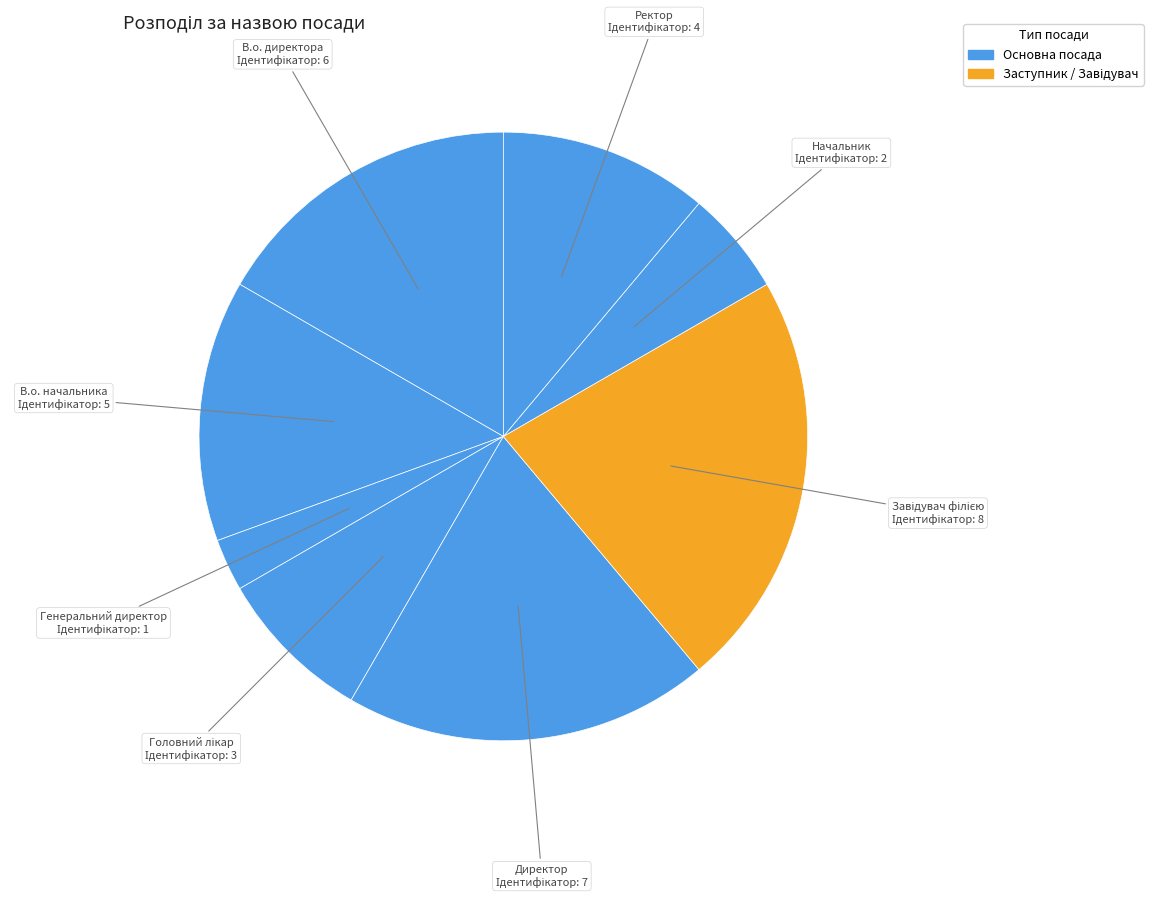

What is the largest slice in the pie chart?

Завідувач філією